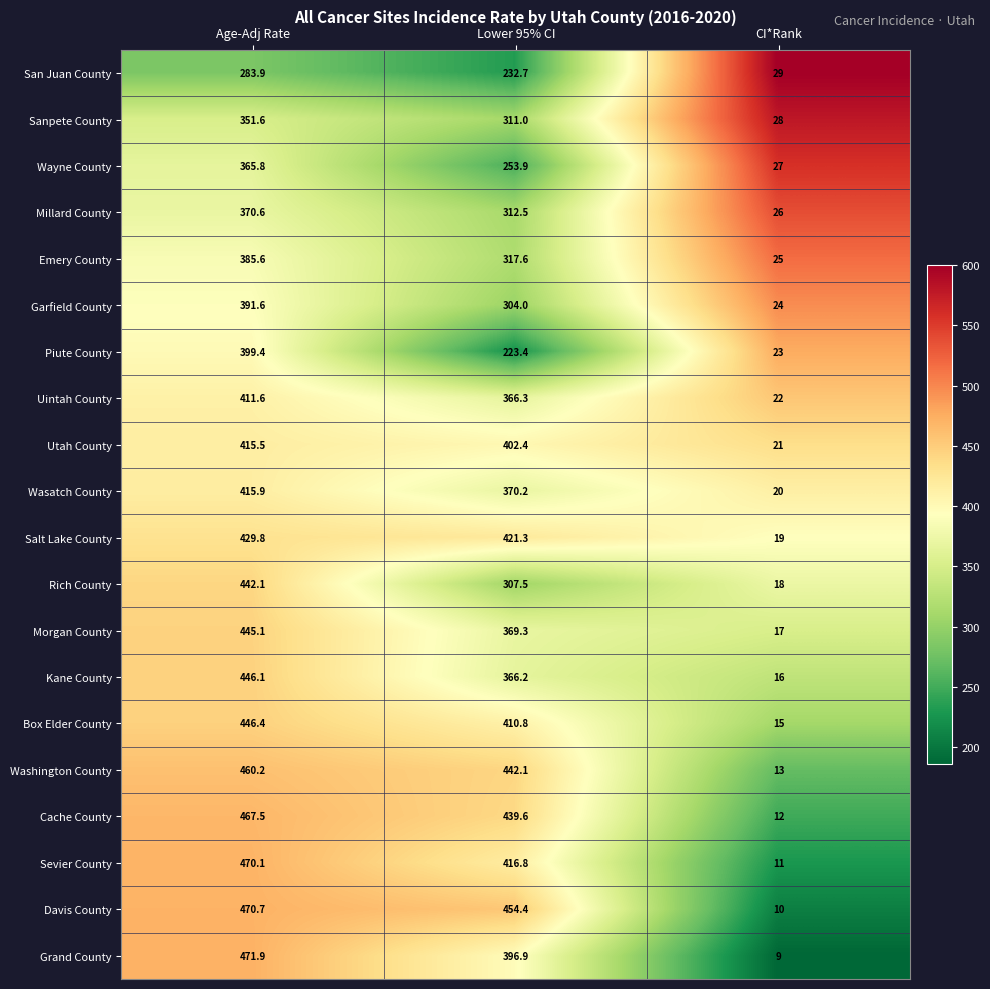

Which series changed the most between Age-Adj Rate and CI*Rank?

Grand County